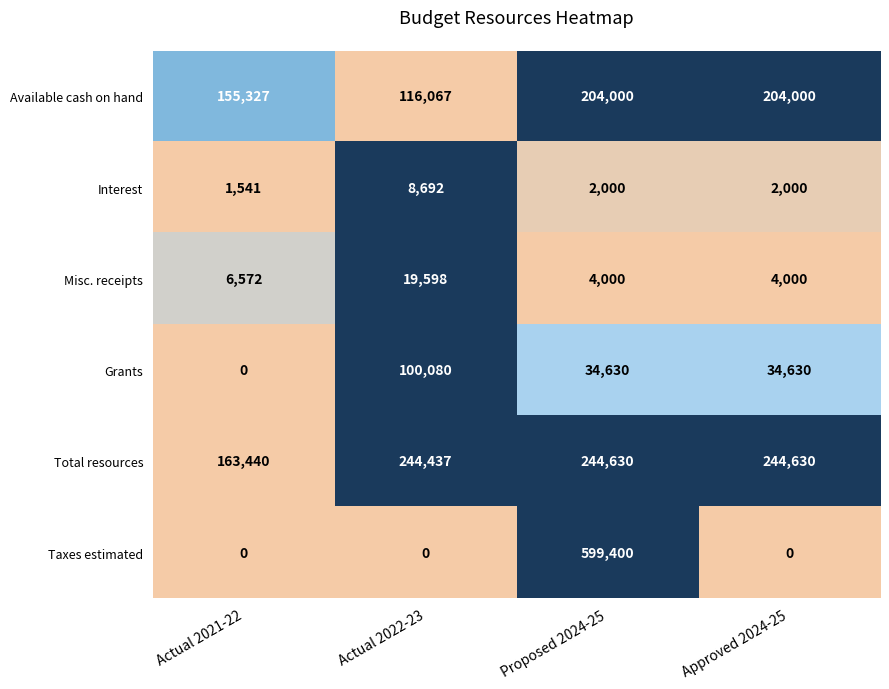

At which category is the sum across all series the highest?

Proposed 2024-25